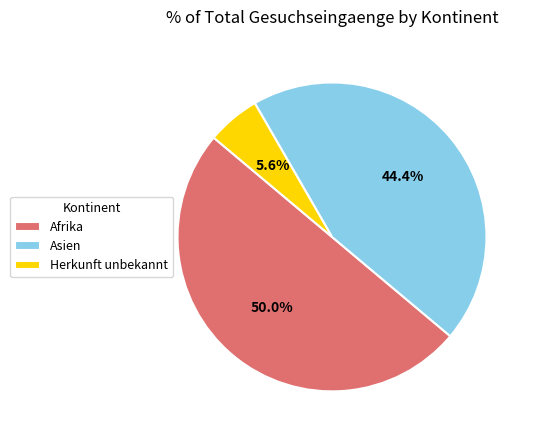

To the nearest percent, what portion does Herkunft unbekannt represent?

6%